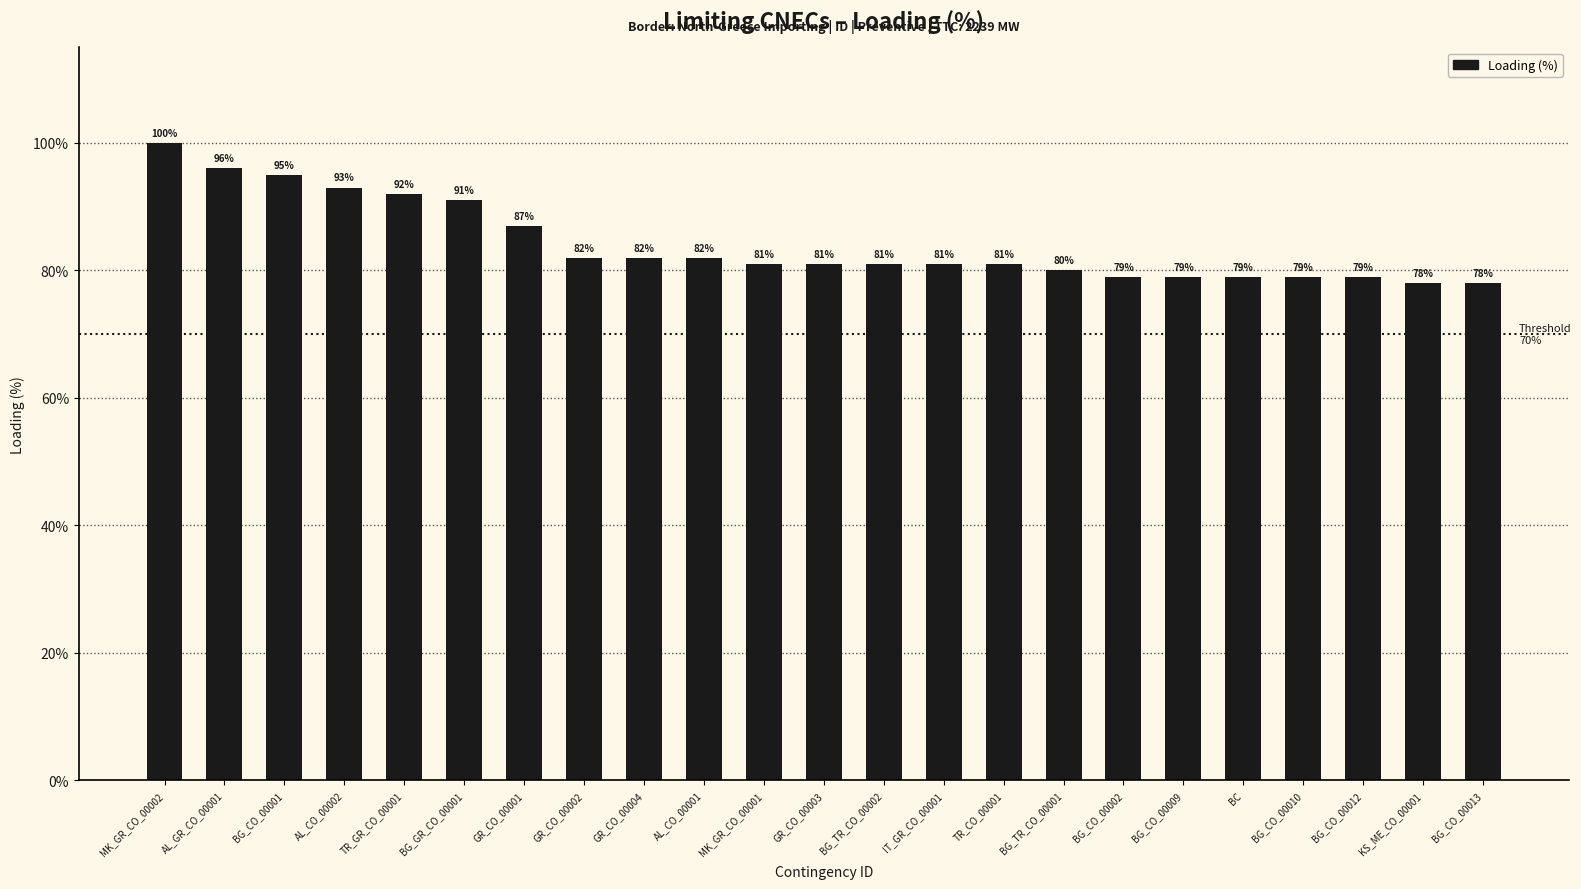

The value at AL_CO_00001 is 82. True or false?

True